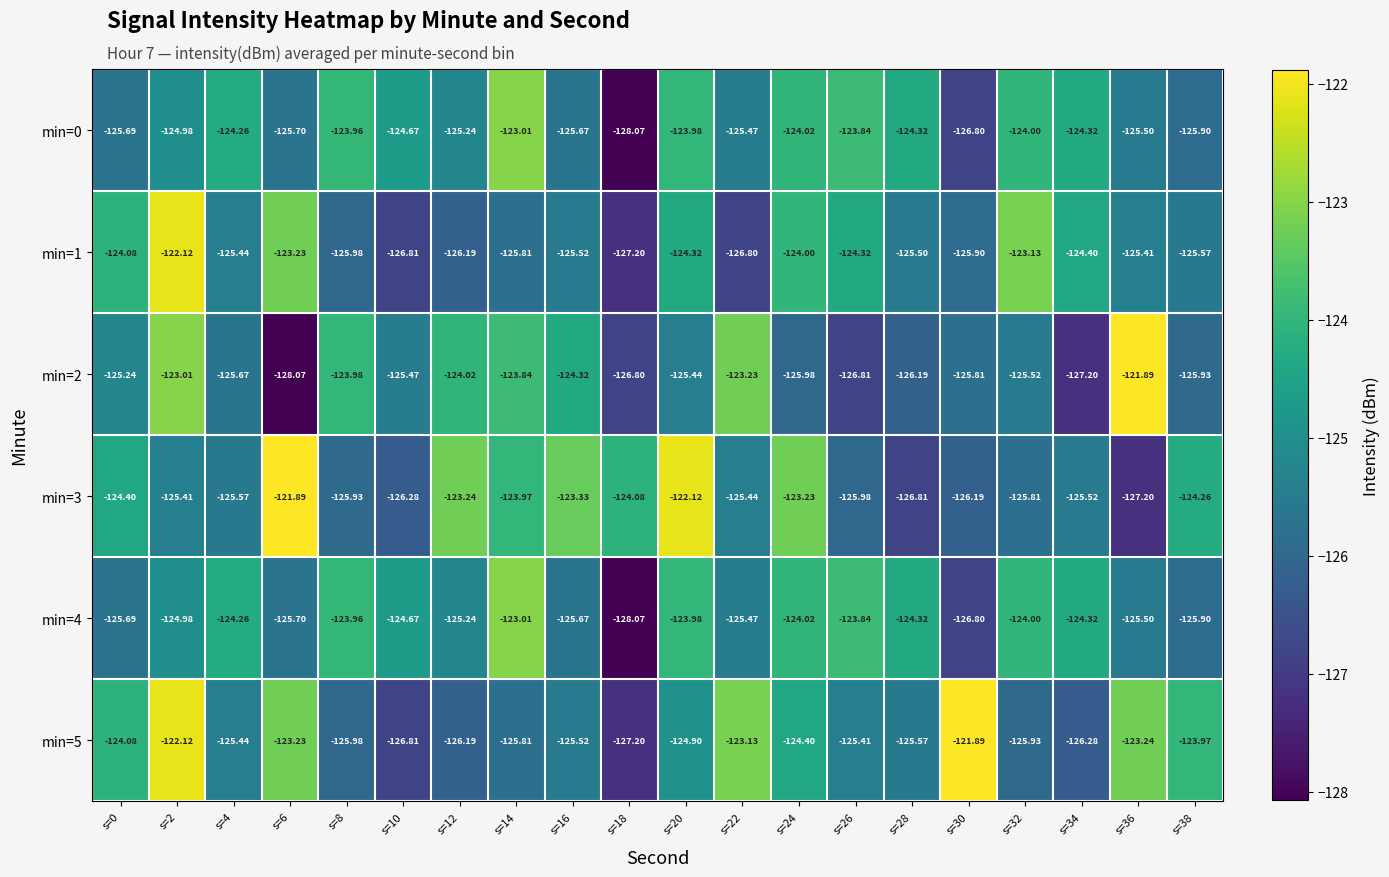

Is the value of min=0 at s=30 greater than the value of min=5 at s=38?

No